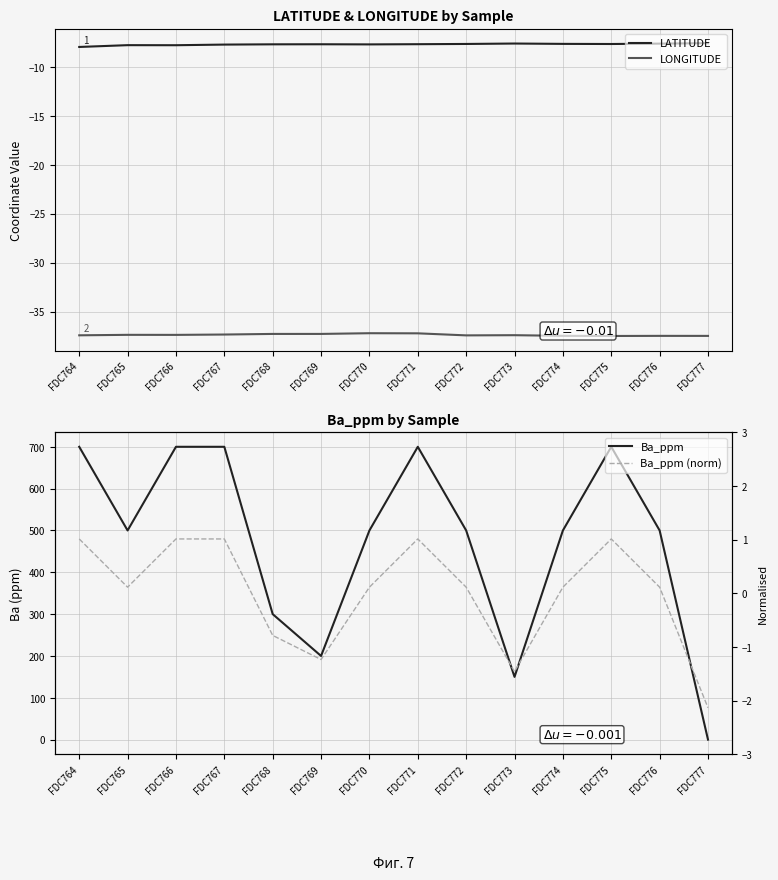

Reading left to right, extract all data points from this chart.

LATITUDE: -8.0	-7.8	-7.8	-7.7	-7.7	-7.7	-7.7	-7.7	-7.7	-7.6	-7.7	-7.7	-7.6	-7.6
LONGITUDE: -37.4	-37.4	-37.4	-37.3	-37.3	-37.3	-37.2	-37.2	-37.4	-37.4	-37.5	-37.5	-37.5	-37.5
Ba_ppm: 700.0	500.0	700.0	700.0	300.0	200.0	500.0	700.0	500.0	150.0	500.0	700.0	500.0	0.0
Ba_ppm (norm): 1.0	0.1	1.0	1.0	-0.8	-1.2	0.1	1.0	0.1	-1.5	0.1	1.0	0.1	-2.1